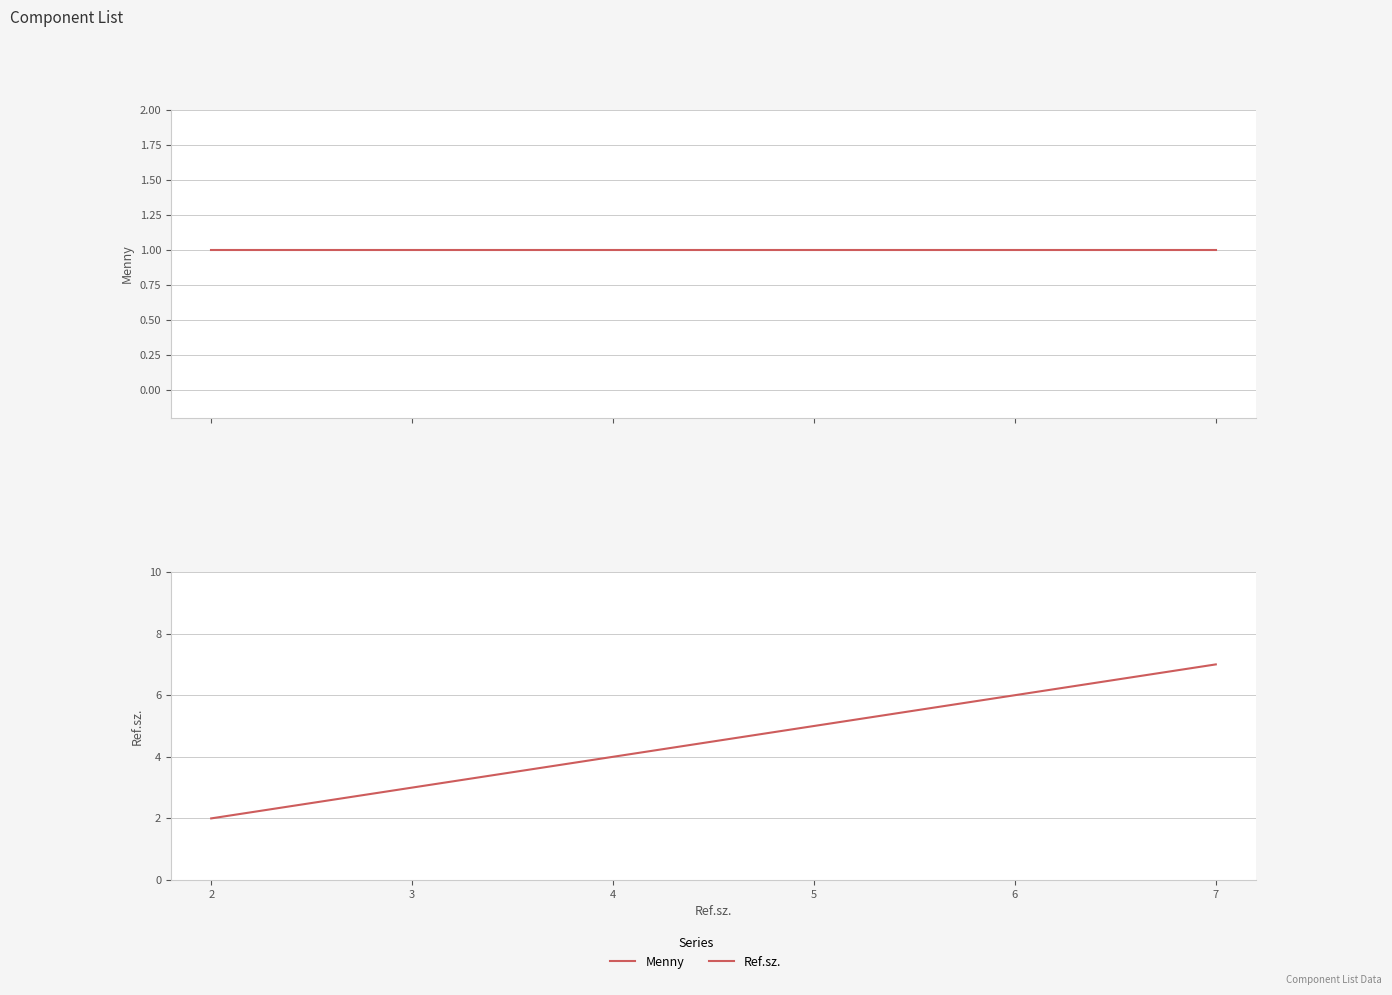

What is the maximum value for Menny?

1